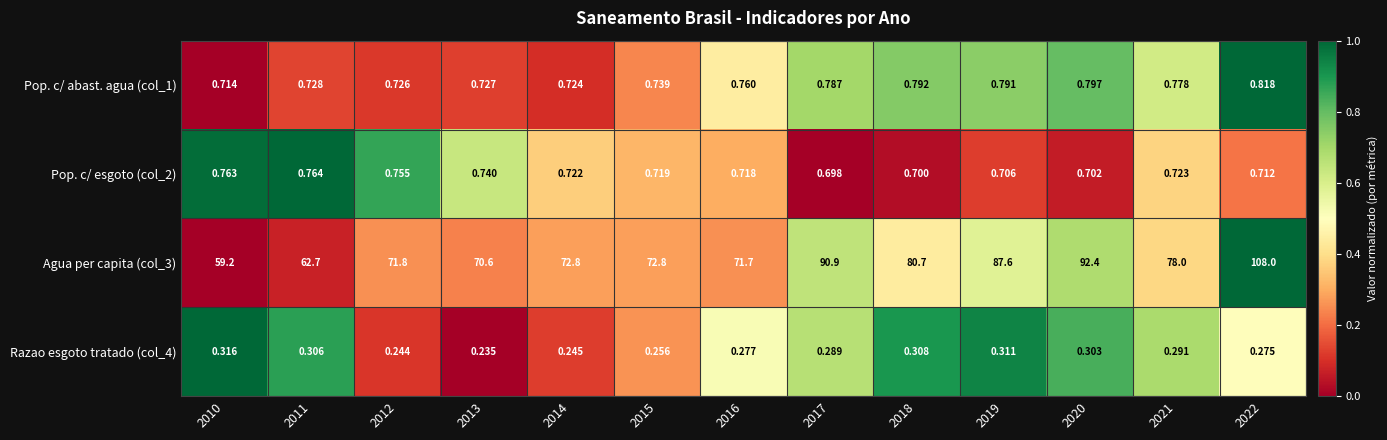

At how many categories does at least one series exceed 0?

13